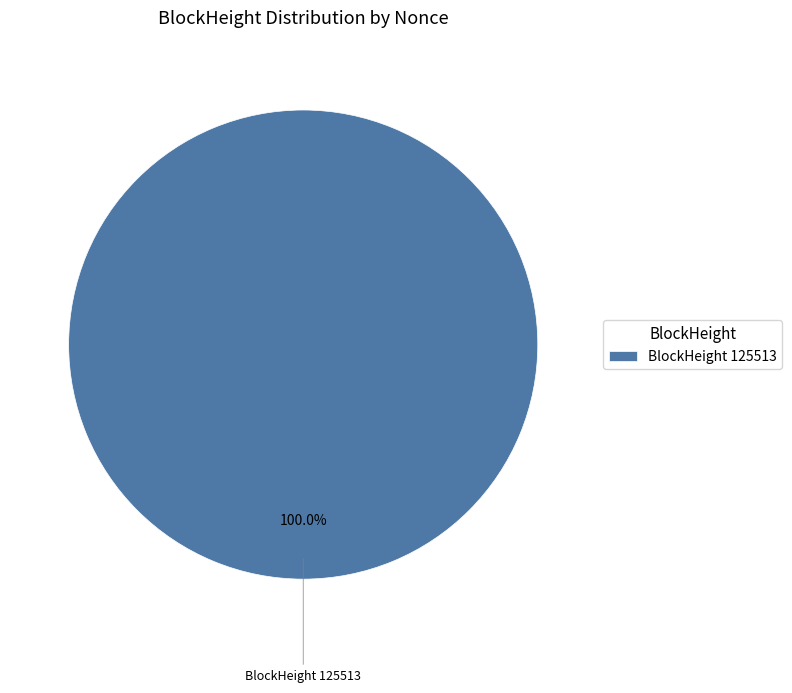

Is there a majority slice in this chart?

Yes